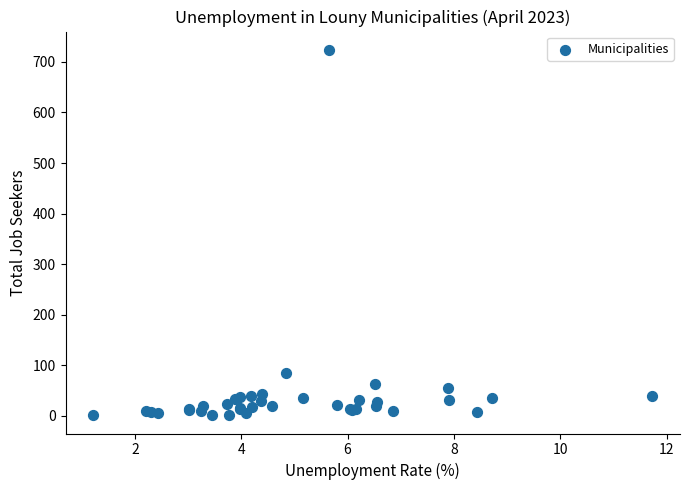

What Y value in the scatter plot is closest to 362?

84